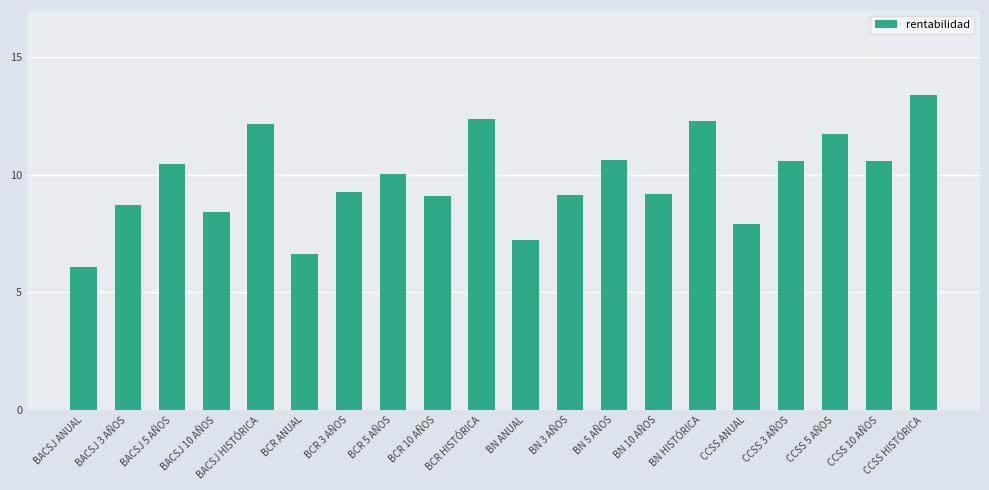

What is the difference between the values at BCR HISTÓRICA and CCSS HISTÓRICA?

1.0